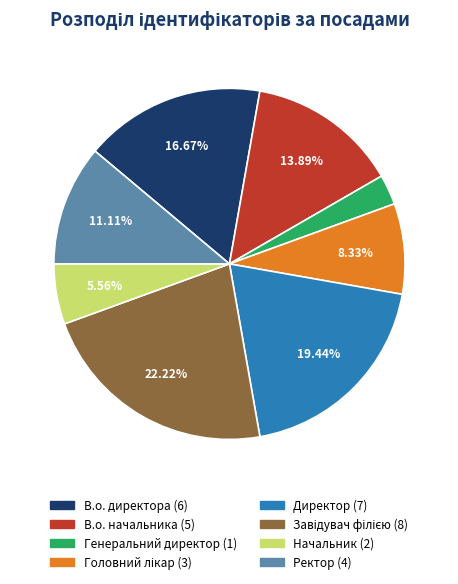

Which category has the smallest portion of the pie?

Генеральний директор